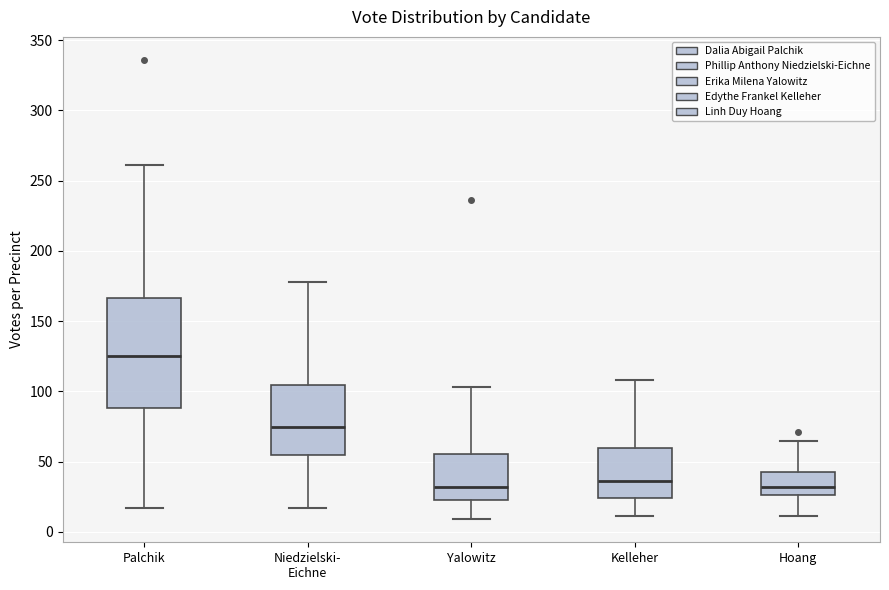

Where does the upper whisker of the box for Yalowitz end on the y-axis? The values are not printed on the chart, so give them approximately, as read against the axis.

105